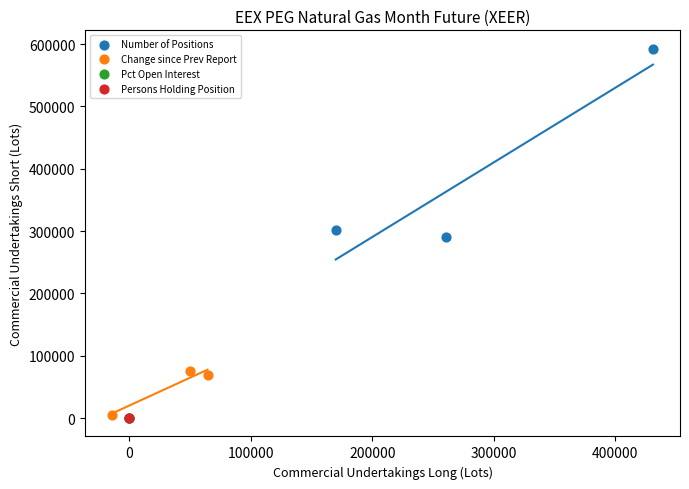

What are all the series names shown in the legend?

Number of Positions, Change since Prev Report, Pct Open Interest, Persons Holding Position